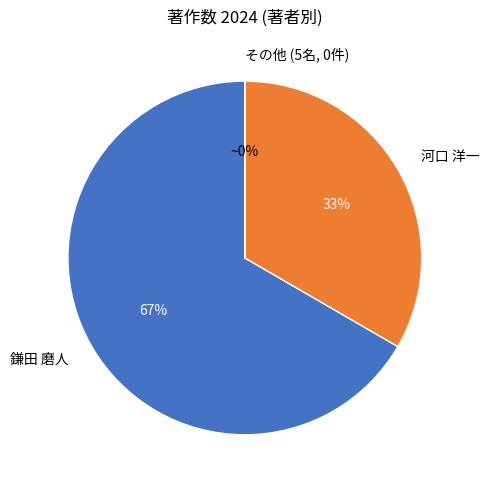

Is there a majority slice in this chart?

Yes